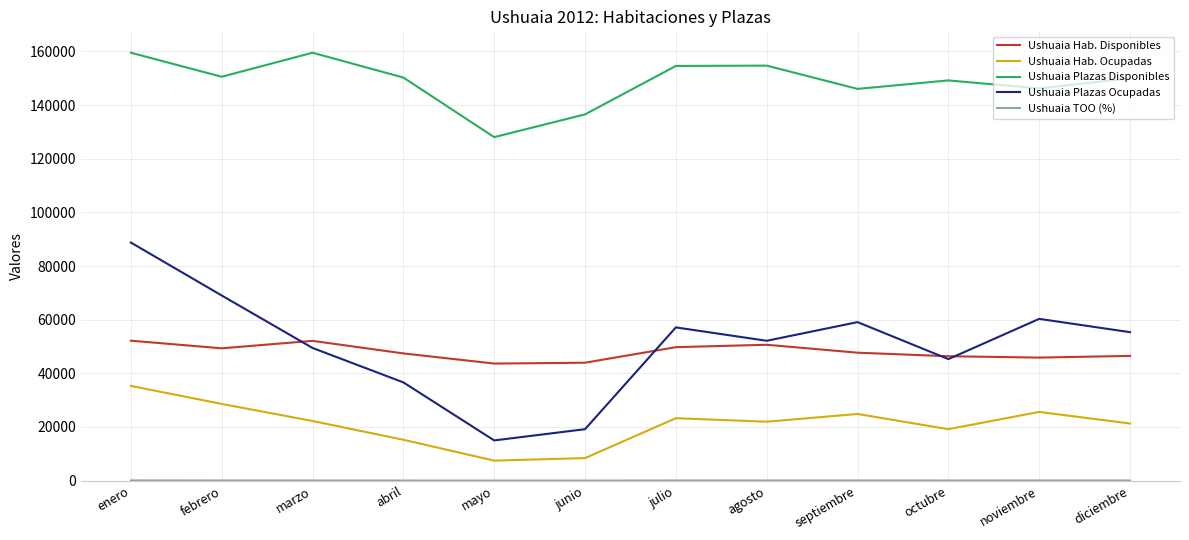

What is the greatest value displayed?

159526.0